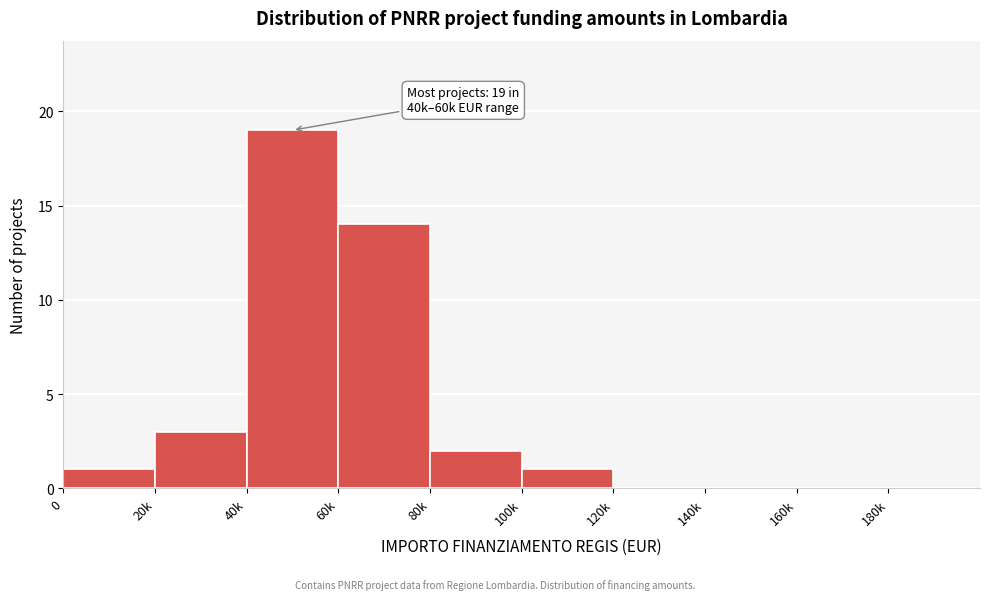

Reading left to right, transcribe all the data shown in this chart.

0=1	20k=3	40k=19	60k=14	80k=2	100k=1	120k=0	140k=0	160k=0	180k=0